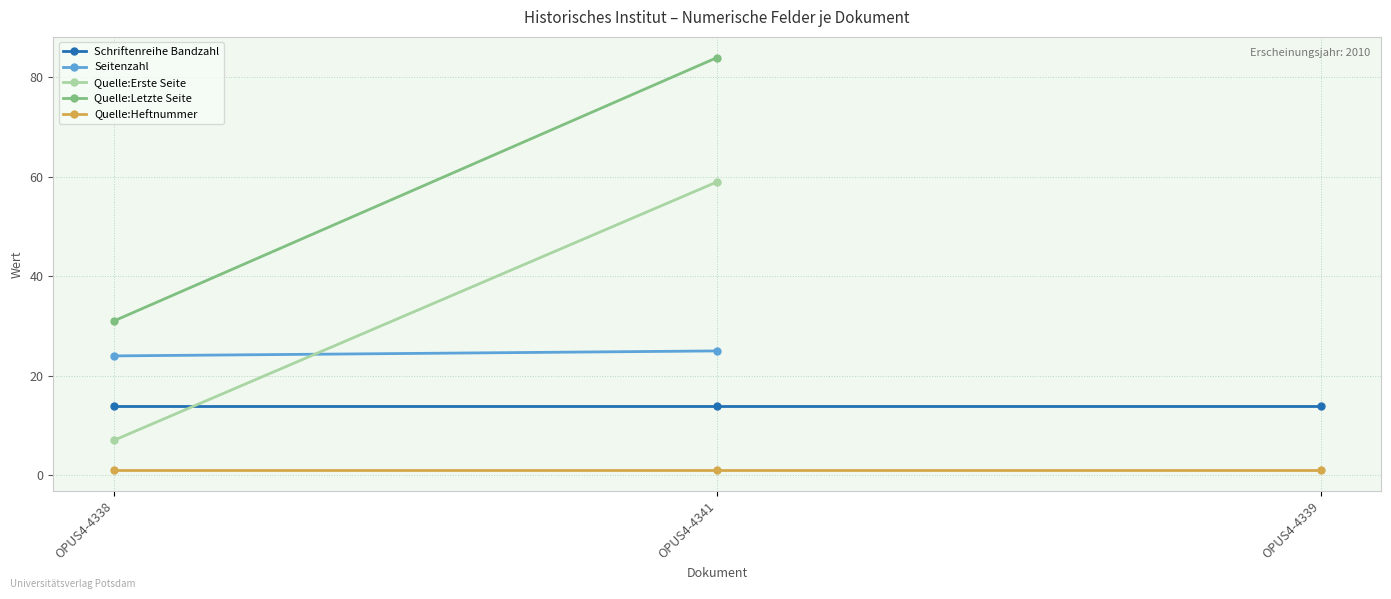

What value does the Quelle:Letzte Seite series have at OPUS4-4341?

84.0